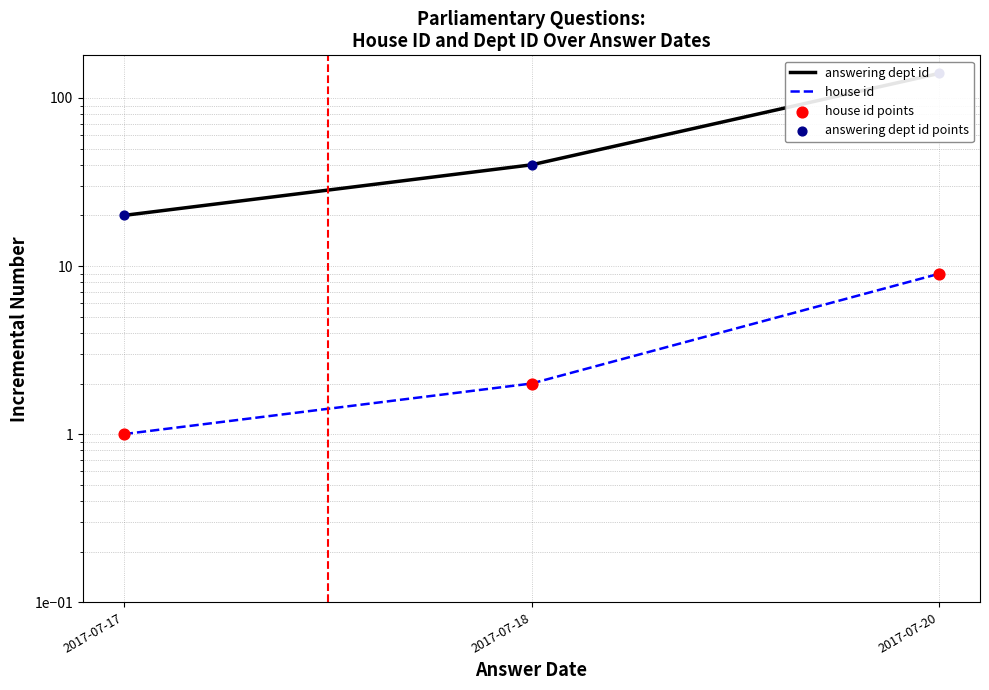

At which category is the sum across all series the highest?

2017-07-20